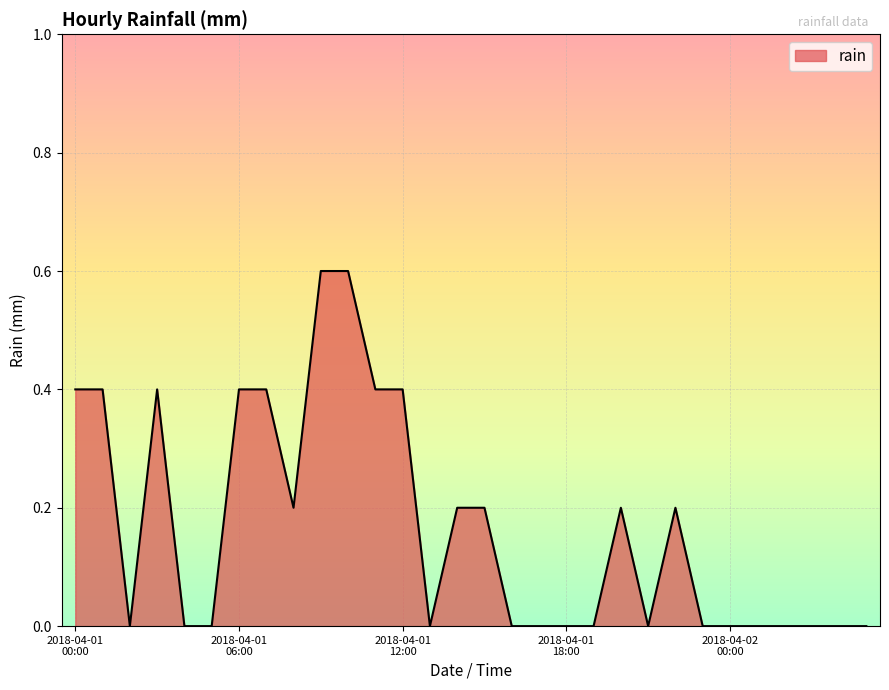

What is the maximum value shown in the chart?

0.6